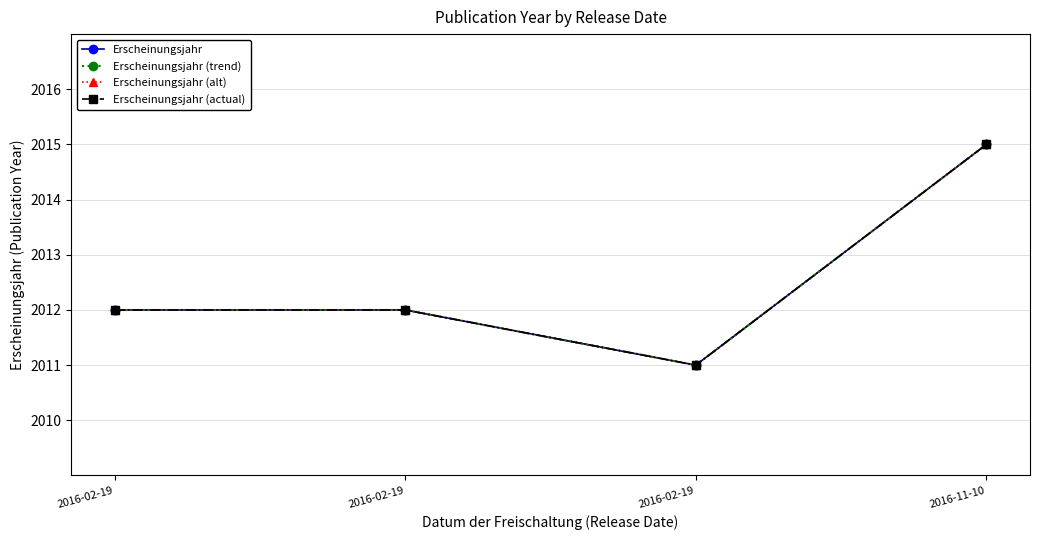

Is this an area chart (filled region under the line)?

No